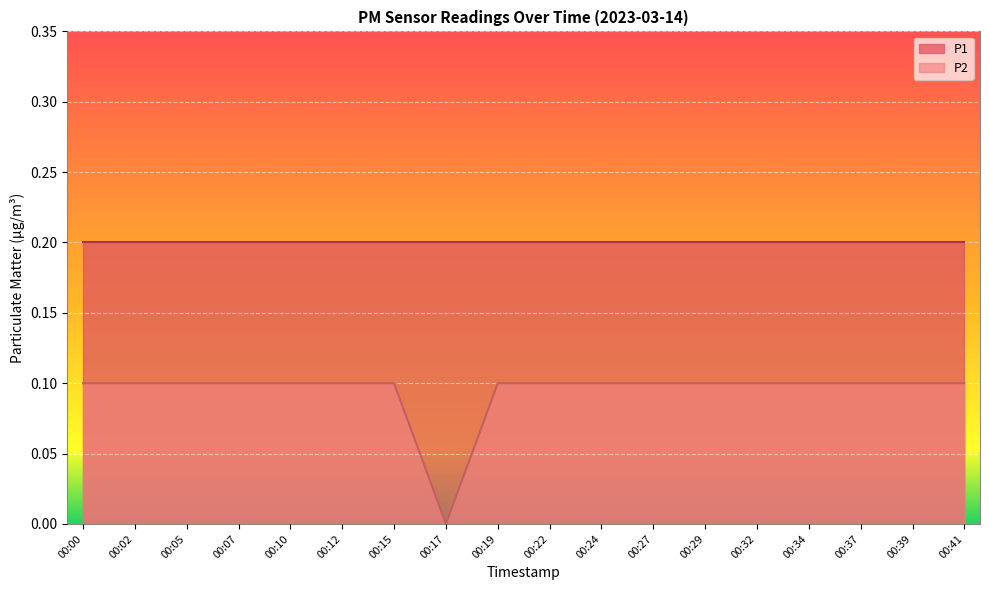

What value does the data have at 00:34?

0.1